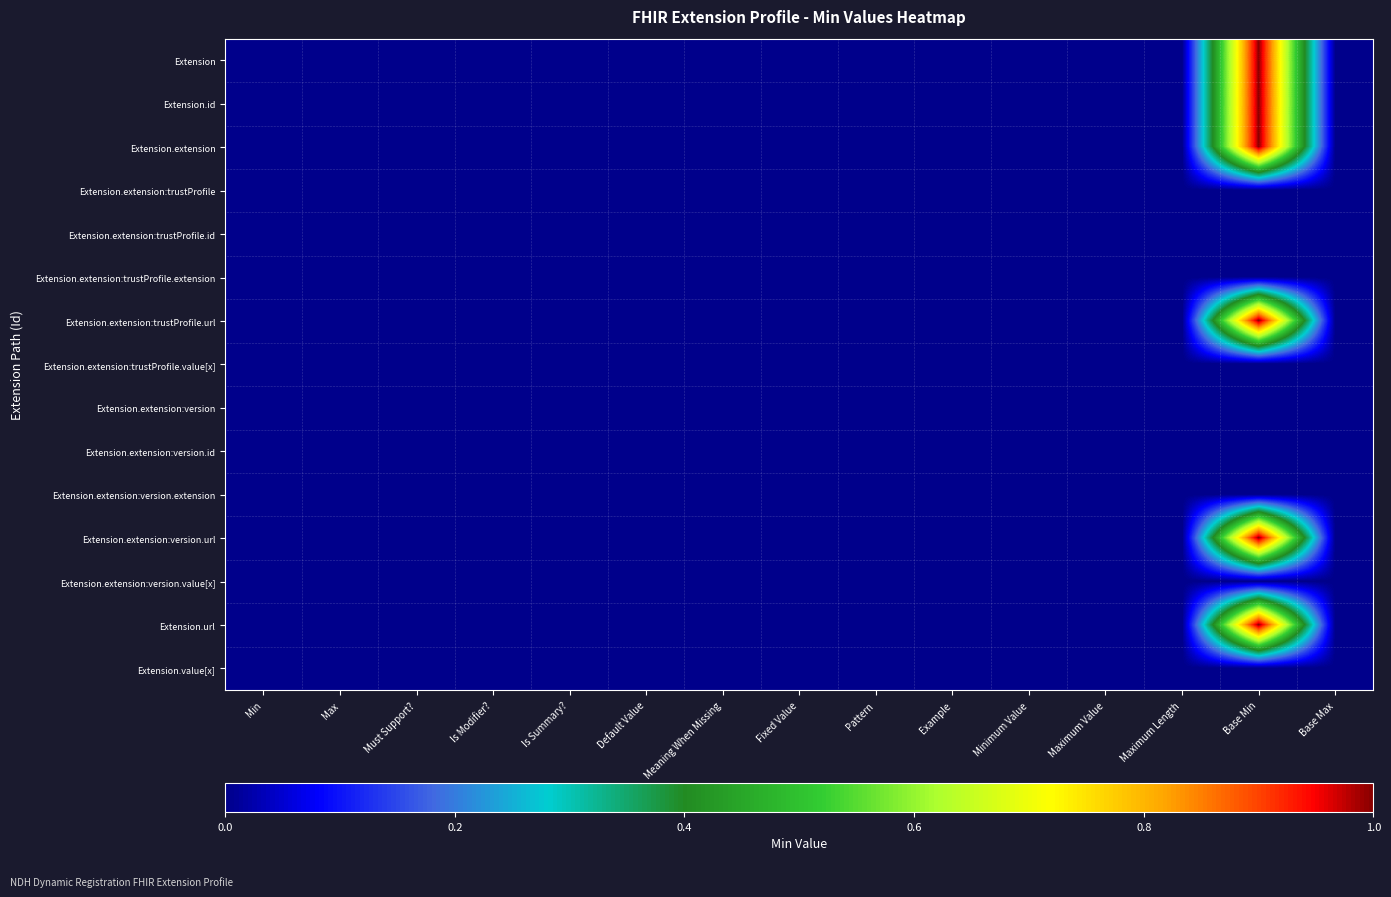

Count the number of categories in the chart.

15